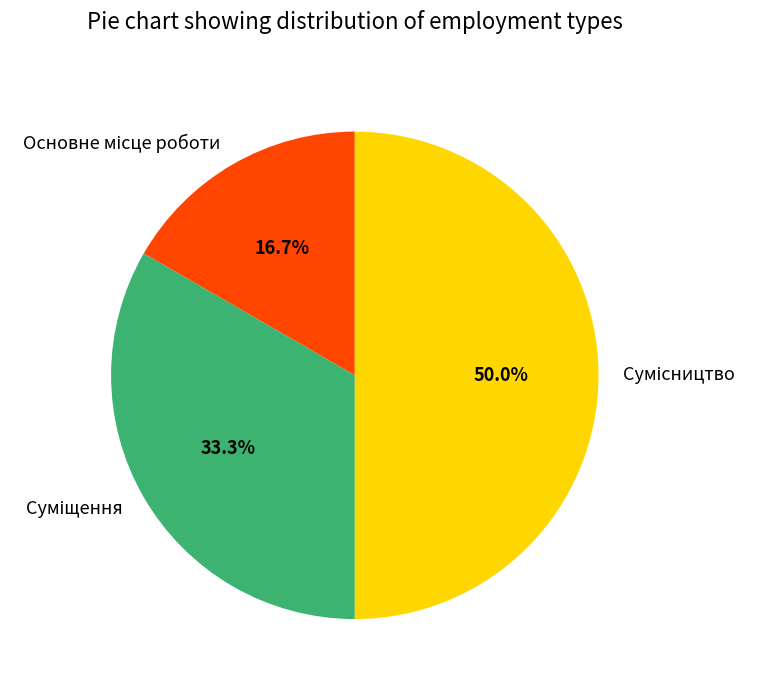

Which category has the biggest portion of the pie?

Сумісництво